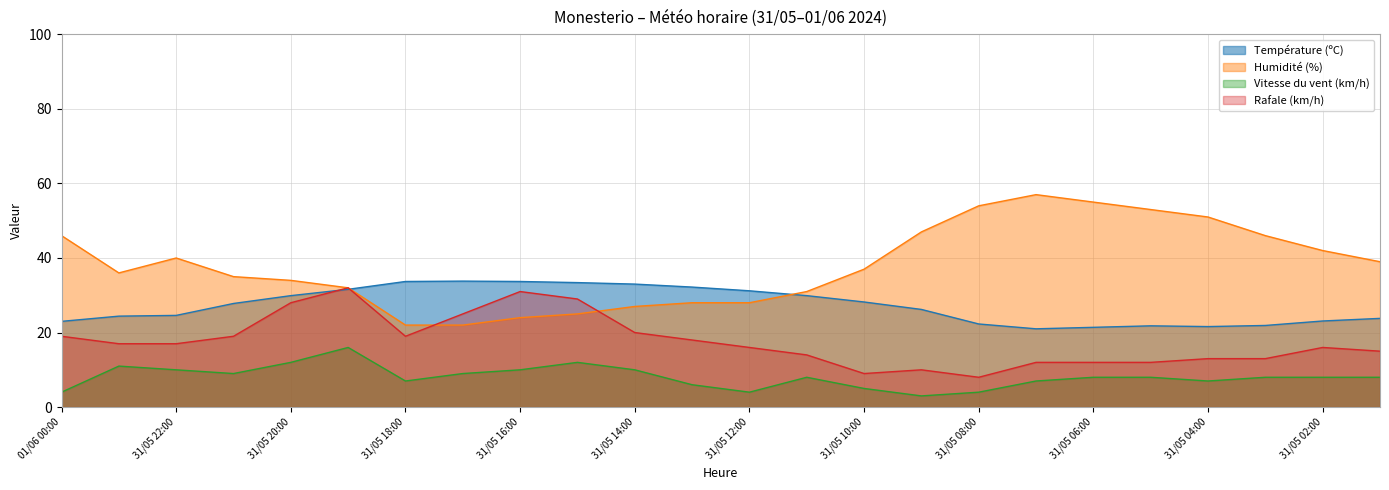

How many values in the Vitesse du vent (km/h) series are below 8?

9